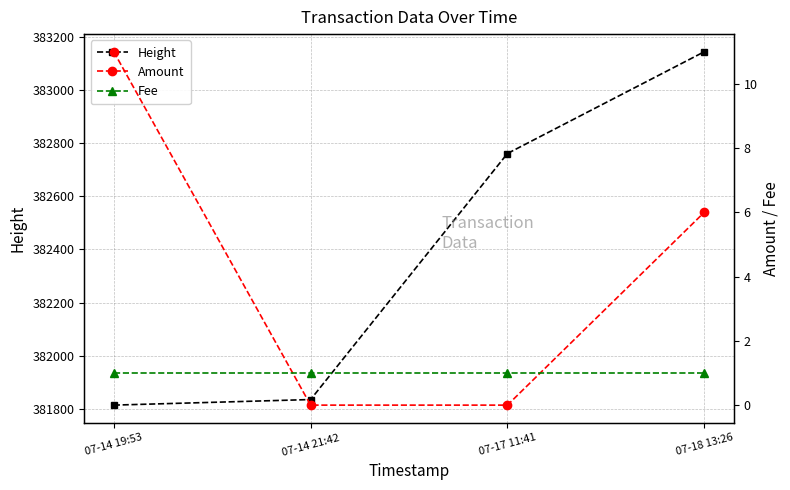

Reading left to right, extract all data points from this chart.

Height: 07-14 19:53=381814	07-14 21:42=381835	07-17 11:41=382761	07-18 13:26=383144
Amount: 07-14 19:53=11	07-14 21:42=0	07-17 11:41=0	07-18 13:26=6
Fee: 07-14 19:53=1	07-14 21:42=1	07-17 11:41=1	07-18 13:26=1